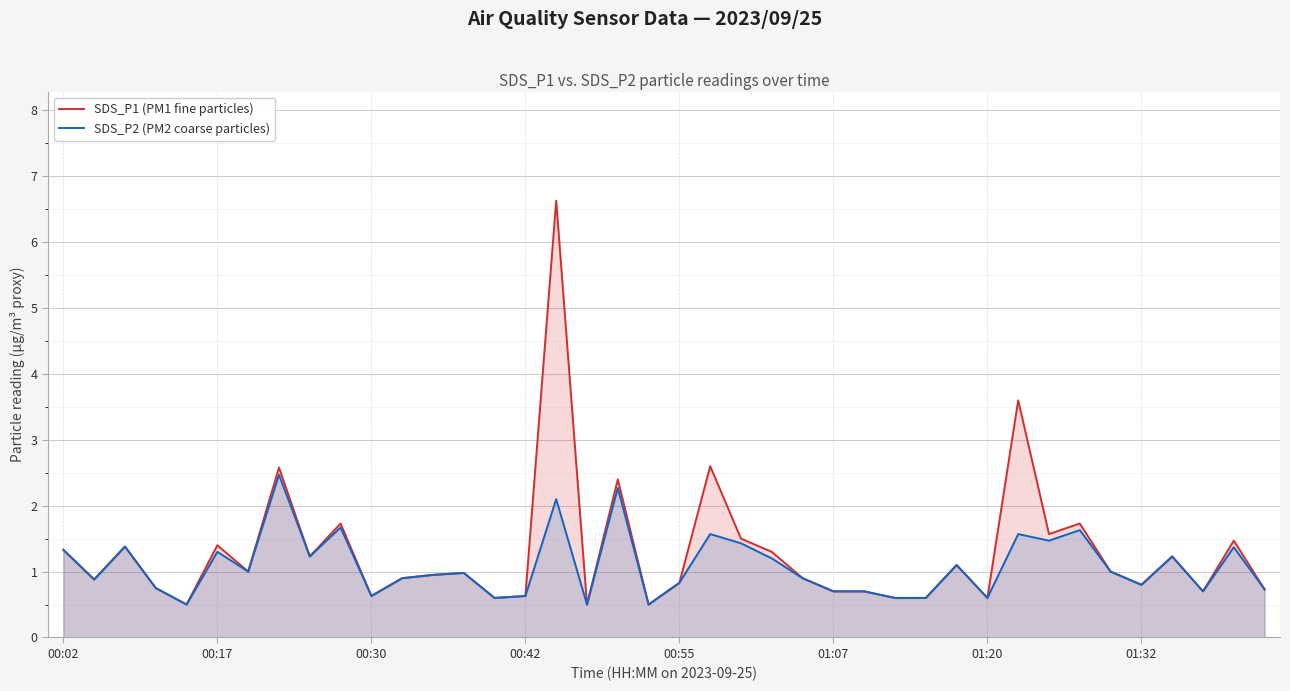

Which series has the widest spread of values?

SDS_P1 (PM1 fine particles)